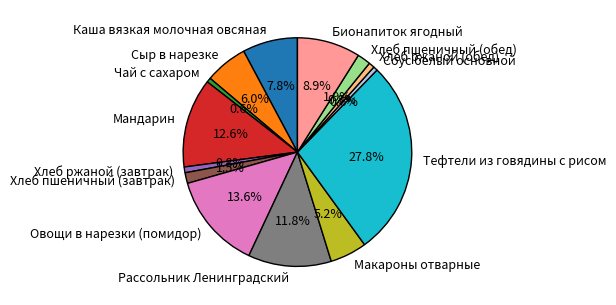

How much of the chart is everything except Хлеб пшеничный (обед)?

98.1%